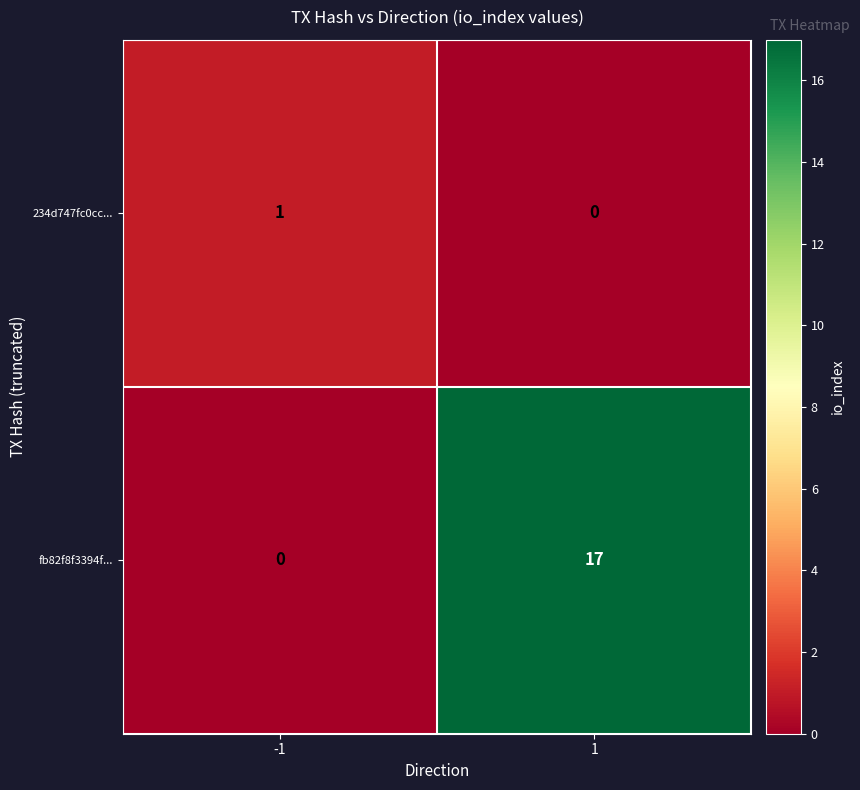

Which series has the largest total across all categories?

fb82f8f3394f...